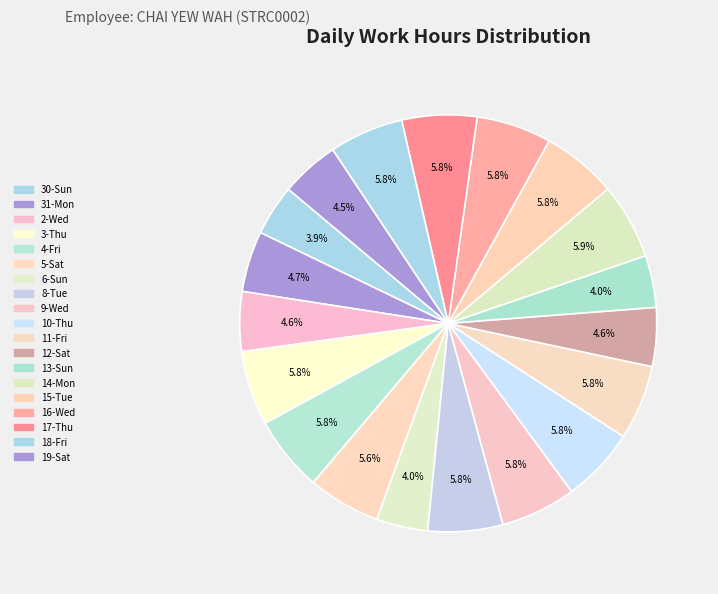

What percentage is the 15-Tue slice, to the nearest percent?

6%